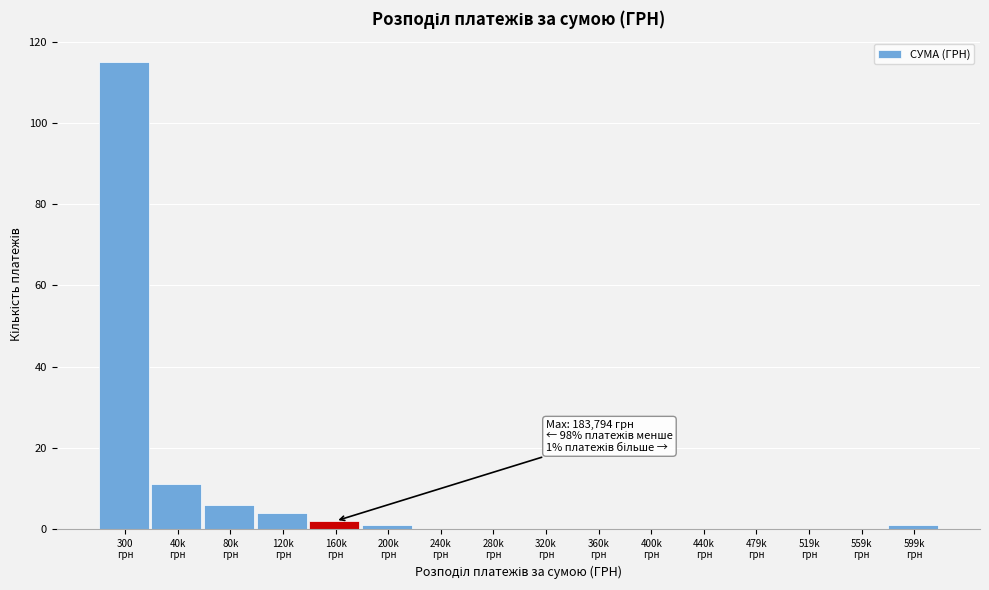

What is the sum of all values?

140